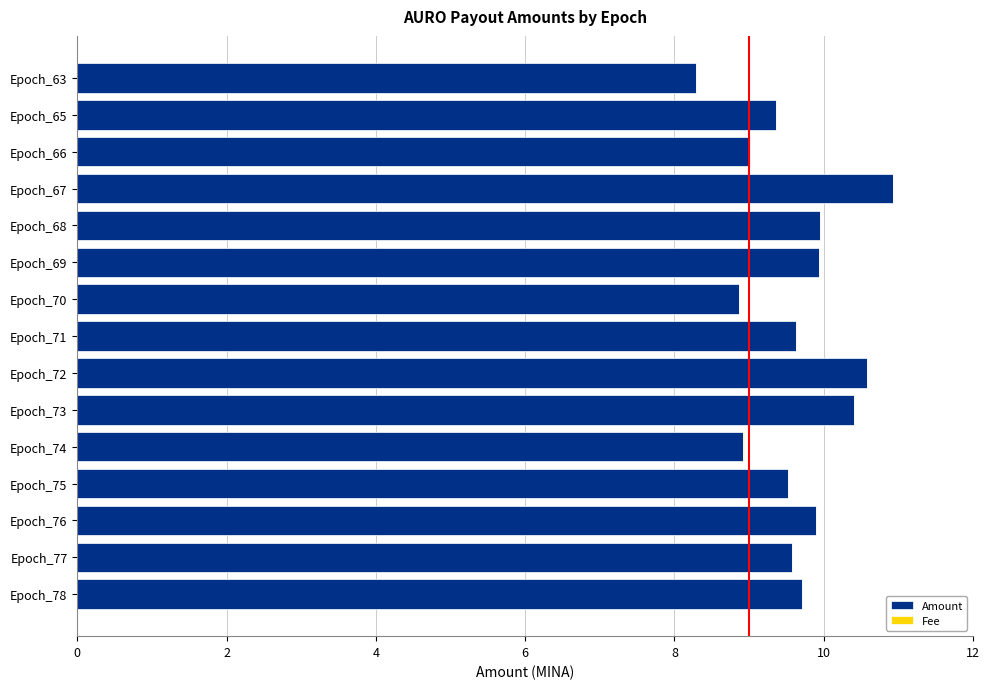

The Amount series shows 8.9 at Epoch_70. True or false?

True